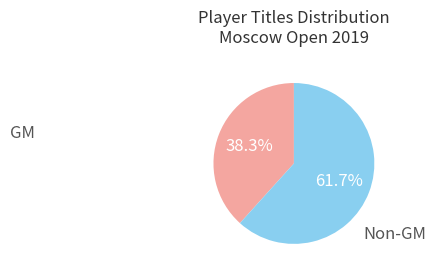

Is there any slice that represents more than half of the pie?

Yes